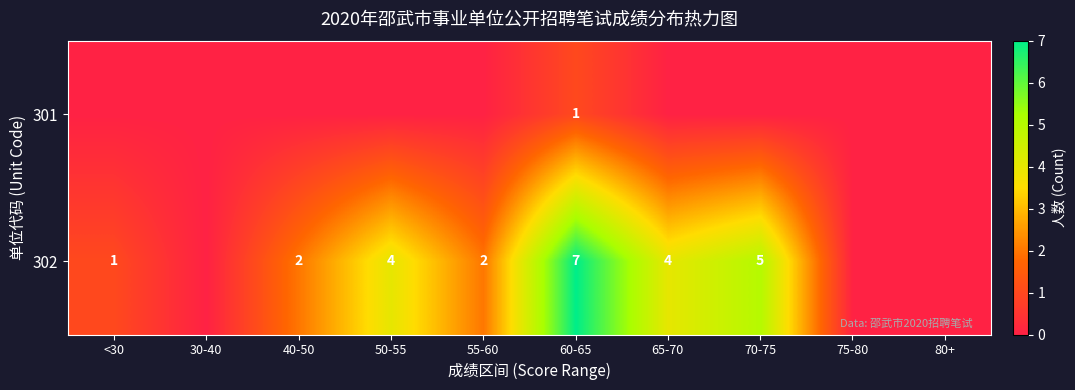

What is the difference between the highest and lowest values at 60-65?

6